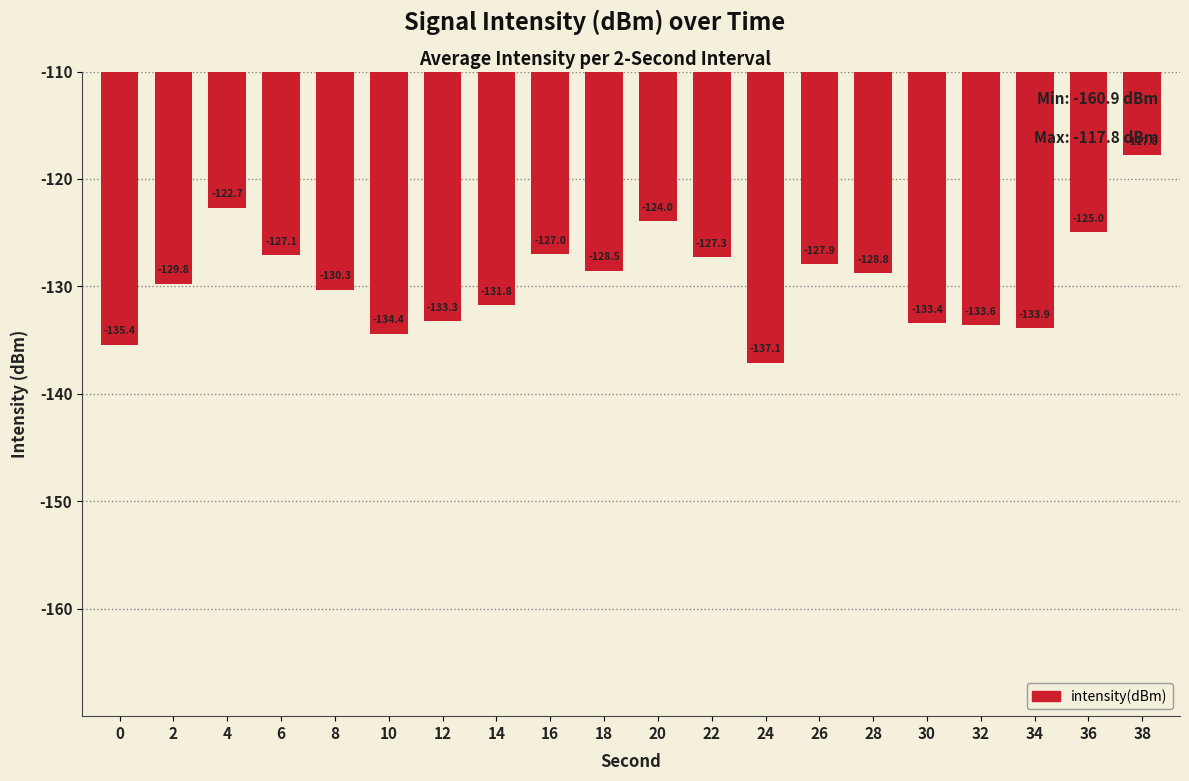

Is it true that the value at 14 is -131.8?

True